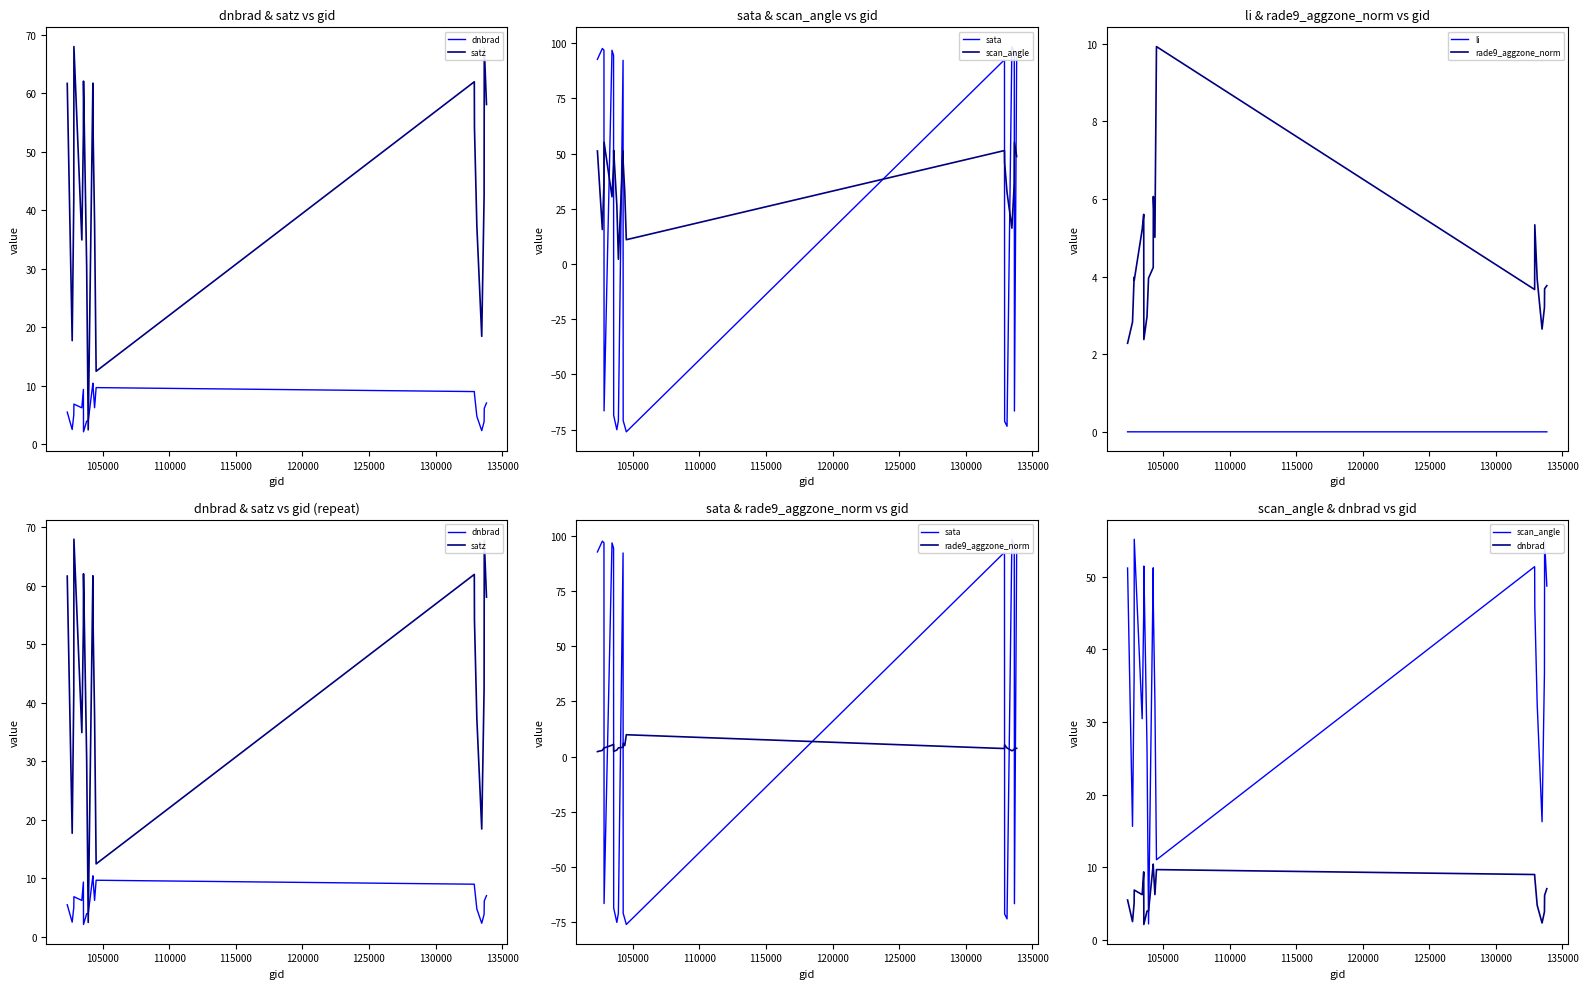

Which series has the largest range (max minus min)?

sata